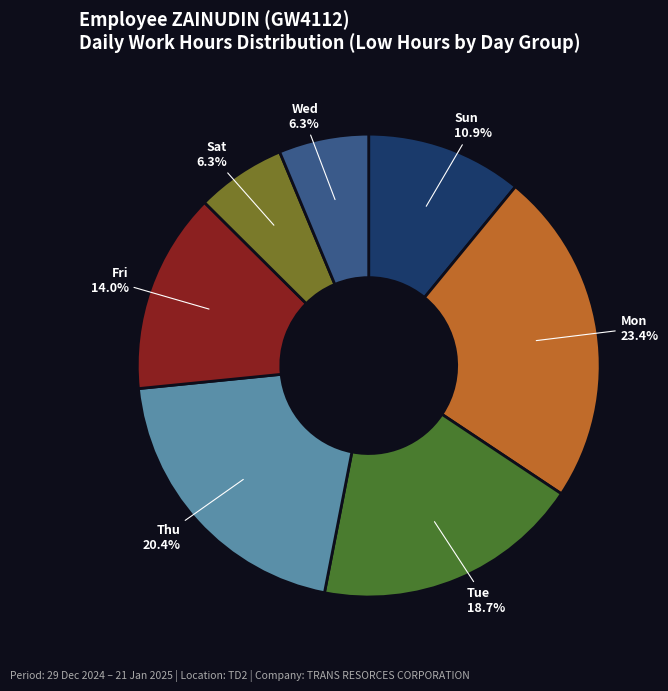

Is there a majority slice in this chart?

No